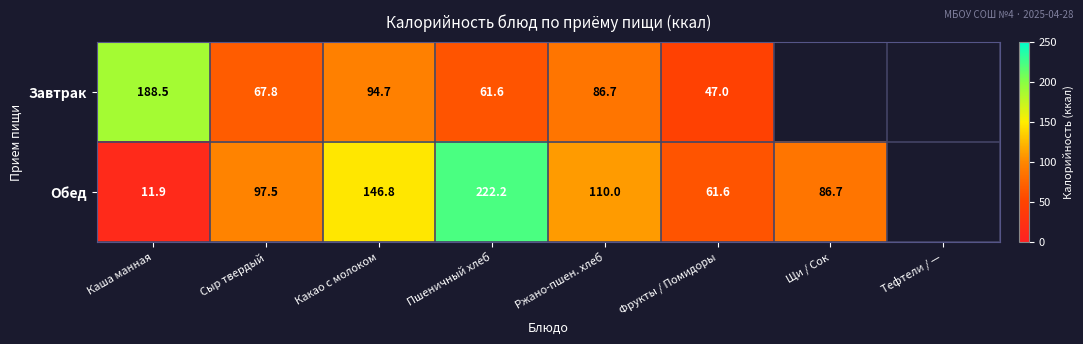

At Пшеничный хлеб, list the series in order from smallest to largest.

Завтрак, Обед